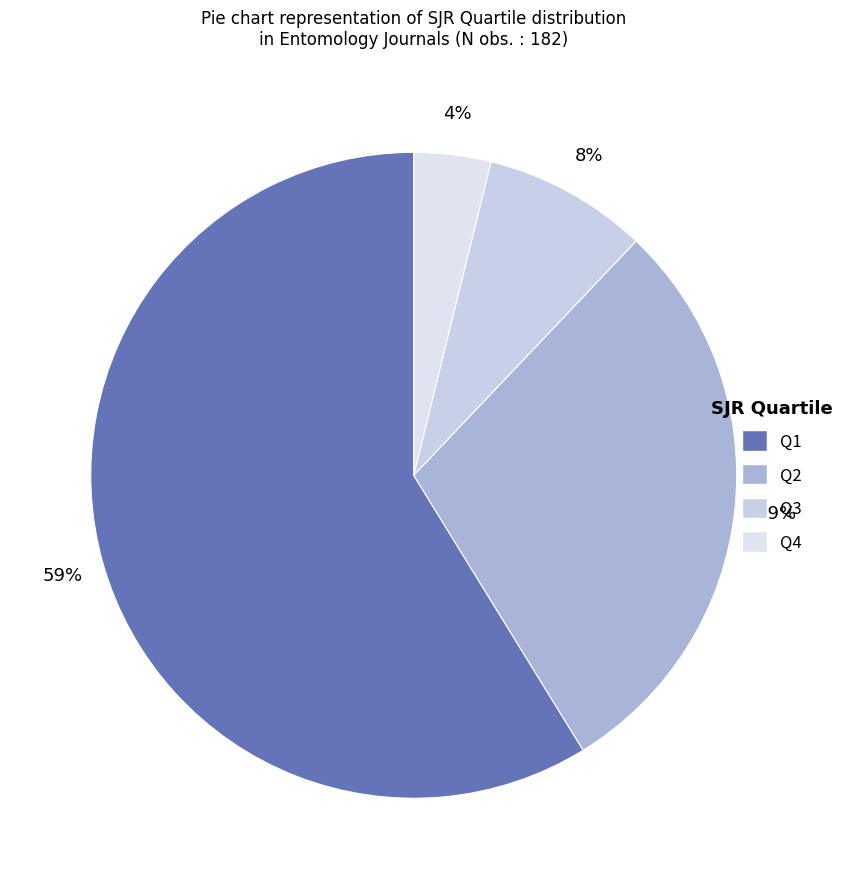

Rank the categories by value from lowest to highest.

Q4, Q3, Q2, Q1